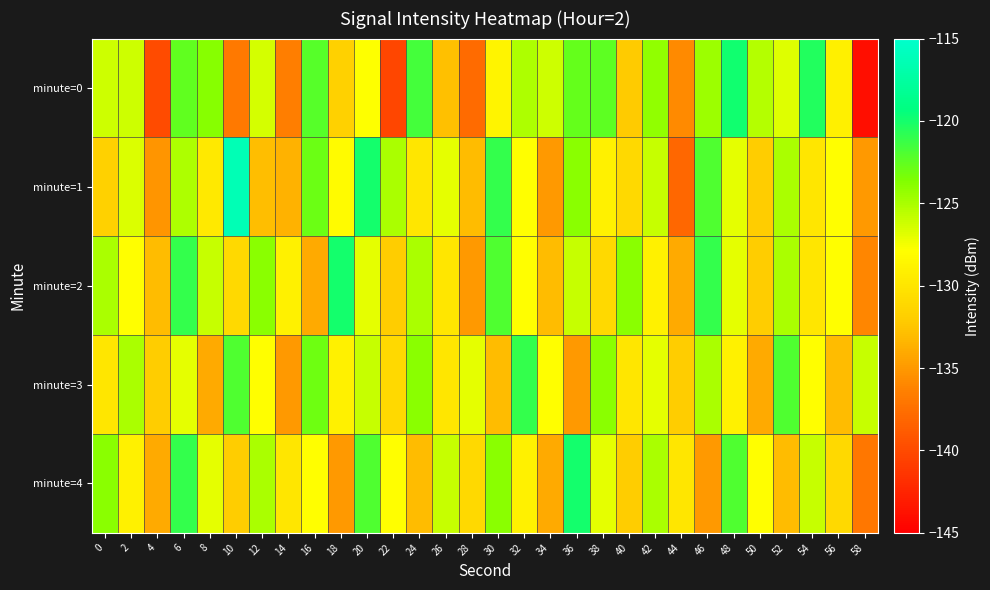

How many distinct data groups are displayed?

5